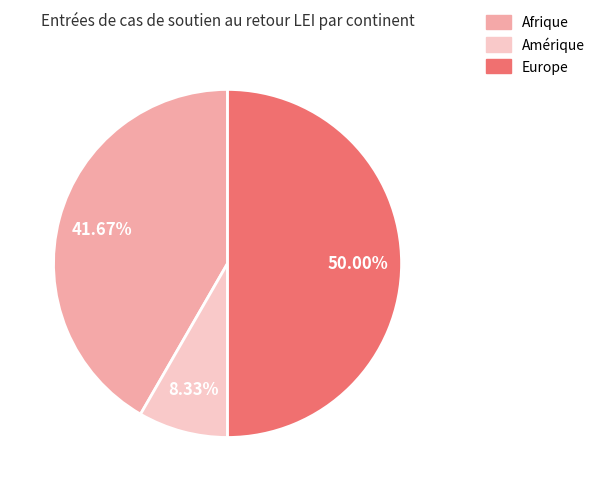

Which category accounts for the majority?

Europe